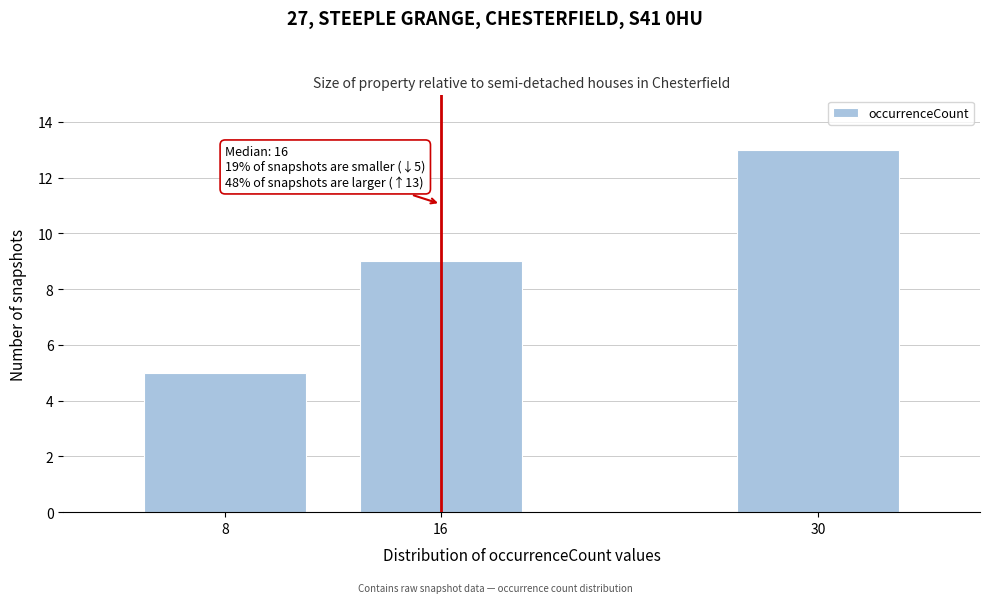

Reading left to right, what are all the values shown in this chart?

5	9	13